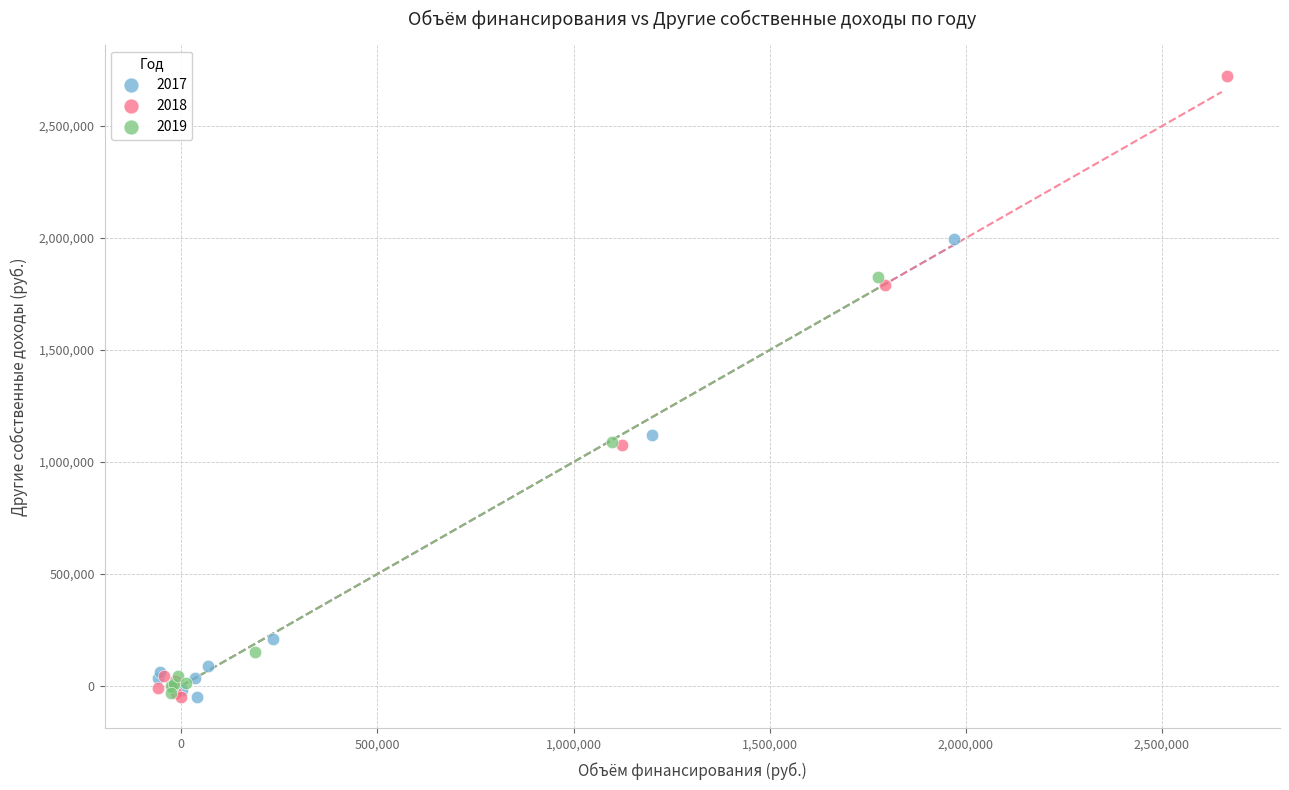

Which series has the widest spread of Y values?

2018